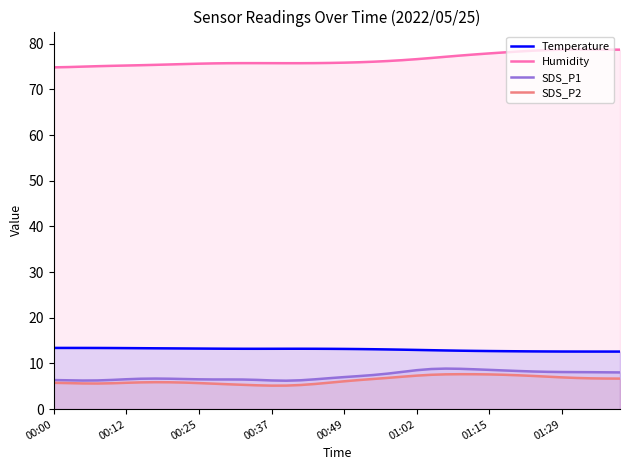

Reading left to right, list all the values displayed in this chart.

Temperature: 13.4	13.4	13.4	13.4	13.4	13.4	13.3	13.3	13.3	13.3	13.3	13.2	13.2	13.2	13.2	13.2	13.2	13.2	13.2	13.2	13.2	13.2	13.1	13.1	13.0	13.0	12.9	12.8	12.8	12.8	12.7	12.7	12.7	12.6	12.6	12.6	12.6	12.6	12.6	12.6
Humidity: 74.8	74.9	75.0	75.1	75.2	75.2	75.3	75.4	75.5	75.6	75.6	75.7	75.7	75.8	75.8	75.7	75.7	75.7	75.8	75.8	75.9	75.9	76.1	76.2	76.4	76.6	76.9	77.1	77.4	77.7	77.9	78.1	78.3	78.5	78.6	78.7	78.7	78.7	78.7	78.7
SDS_P1: 6.4	6.3	6.3	6.3	6.4	6.5	6.7	6.7	6.7	6.6	6.5	6.5	6.5	6.5	6.4	6.3	6.2	6.3	6.5	6.8	7.0	7.2	7.5	7.8	8.2	8.5	8.8	8.9	8.8	8.7	8.6	8.5	8.3	8.2	8.2	8.1	8.1	8.1	8.1	8.0
SDS_P2: 5.8	5.7	5.6	5.6	5.7	5.8	5.9	5.9	5.9	5.8	5.7	5.6	5.4	5.3	5.2	5.1	5.2	5.3	5.5	5.8	6.1	6.4	6.6	6.8	7.1	7.3	7.5	7.6	7.6	7.6	7.6	7.5	7.4	7.3	7.1	7.0	6.8	6.7	6.7	6.7